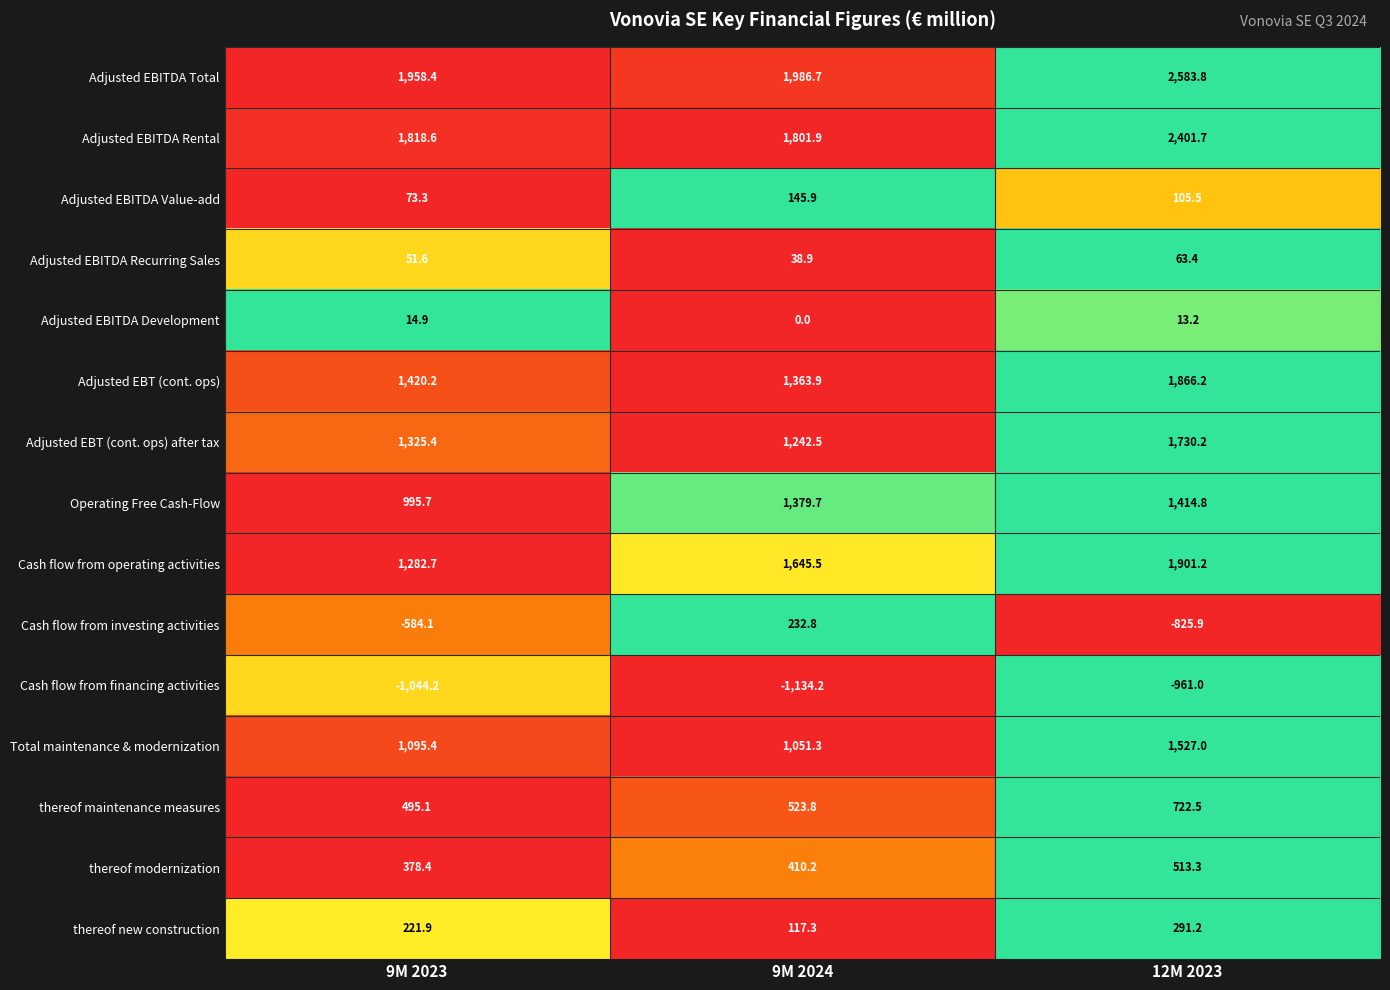

At which category does the chart reach its minimum across all series?

9M 2024